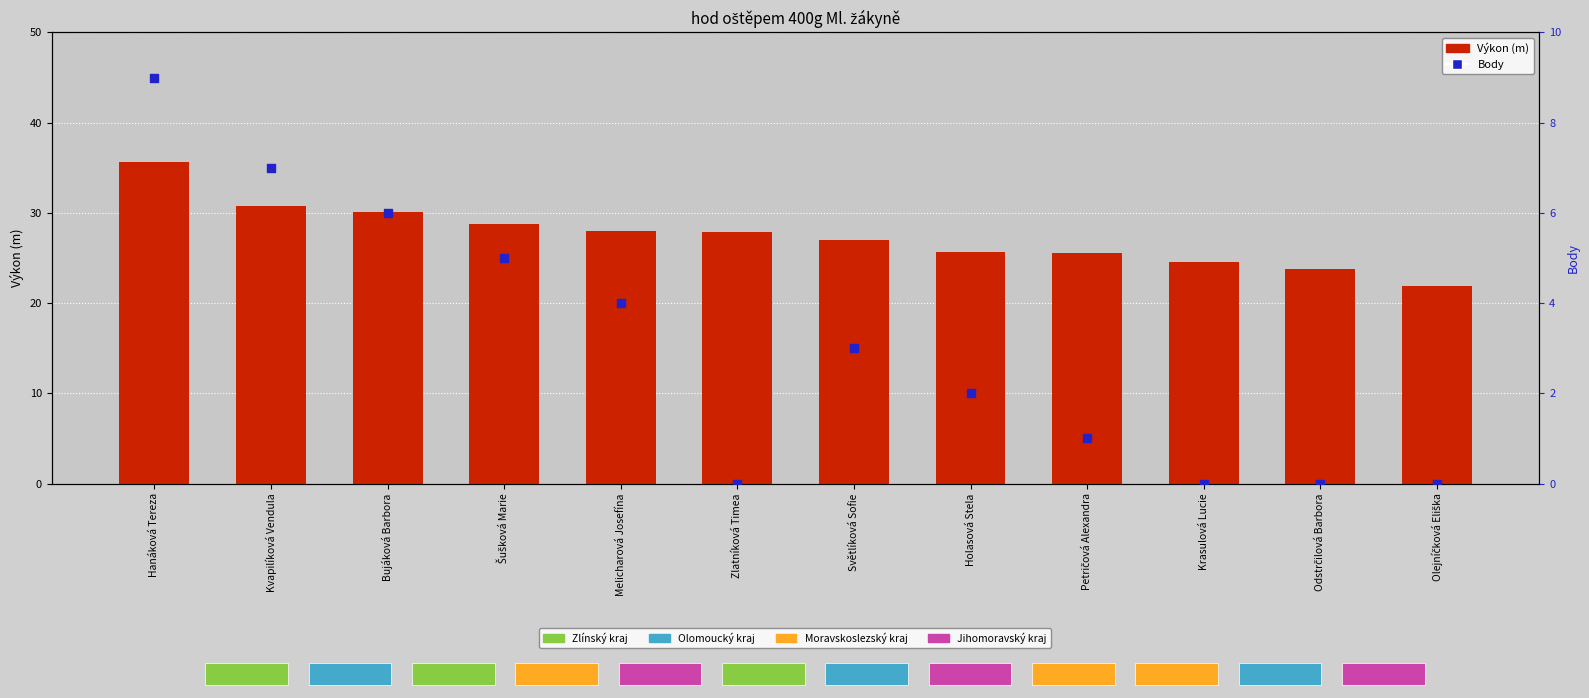

What are all the series names shown in the legend?

Výkon (m), Body